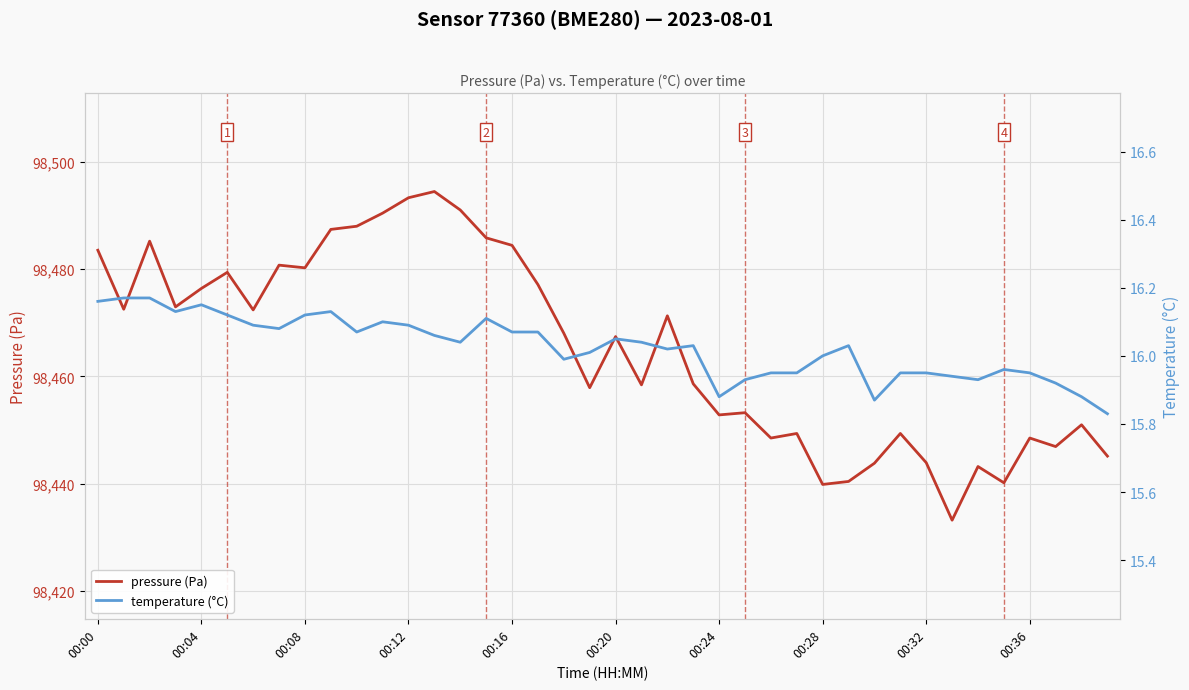

True or false: pressure (Pa) and temperature (°C) intersect in this chart.

False